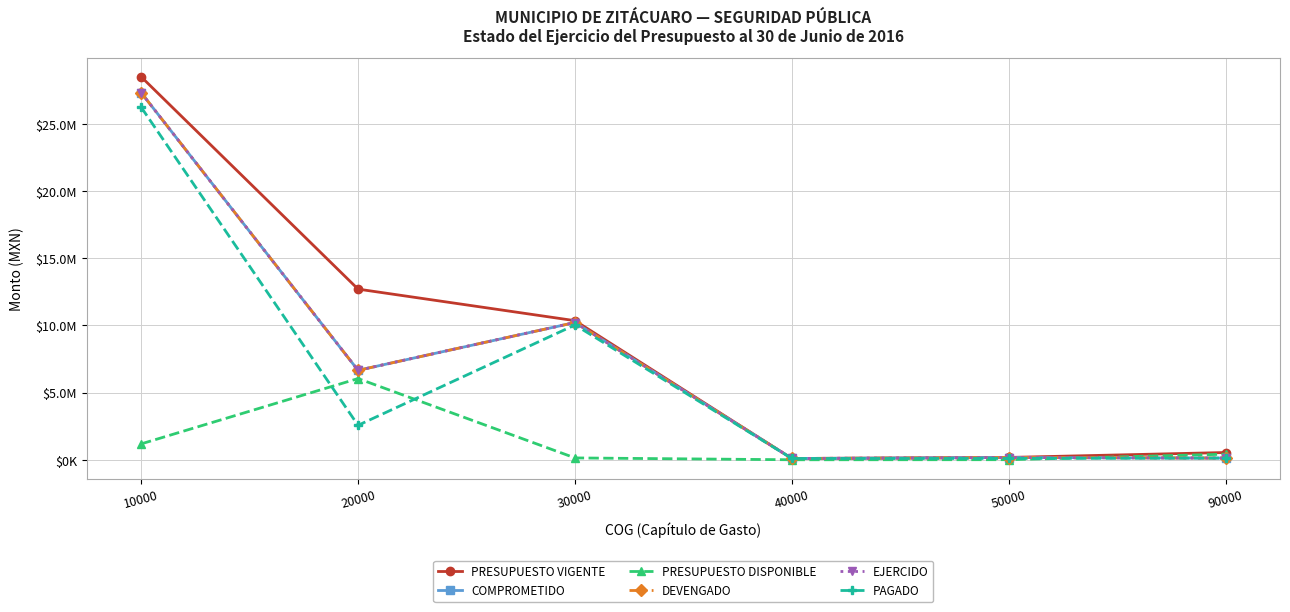

Is this an area chart (filled region under the line)?

No